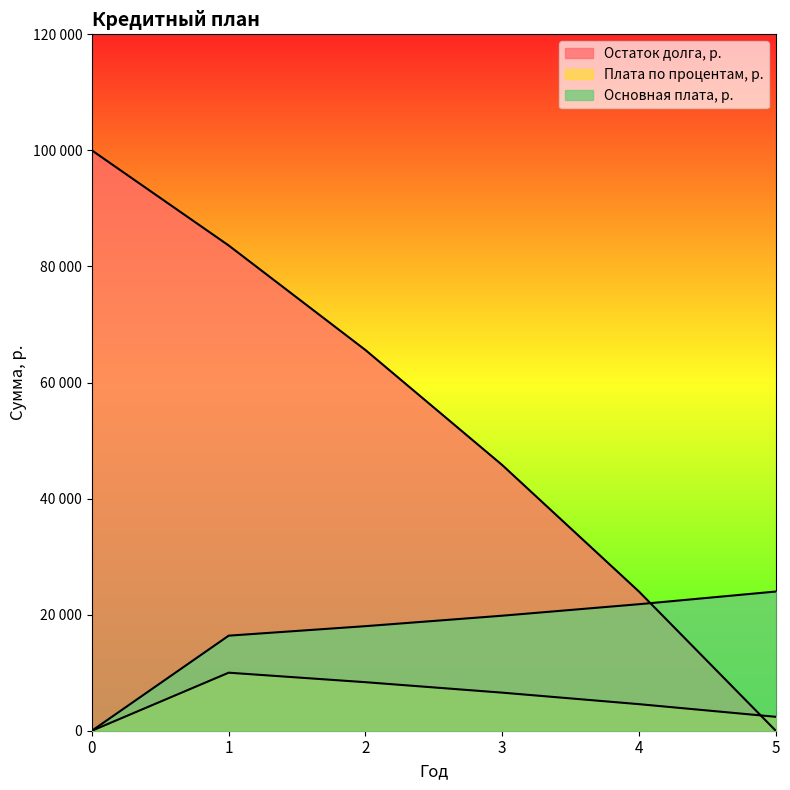

Which label corresponds to the smallest value in the chart?

5